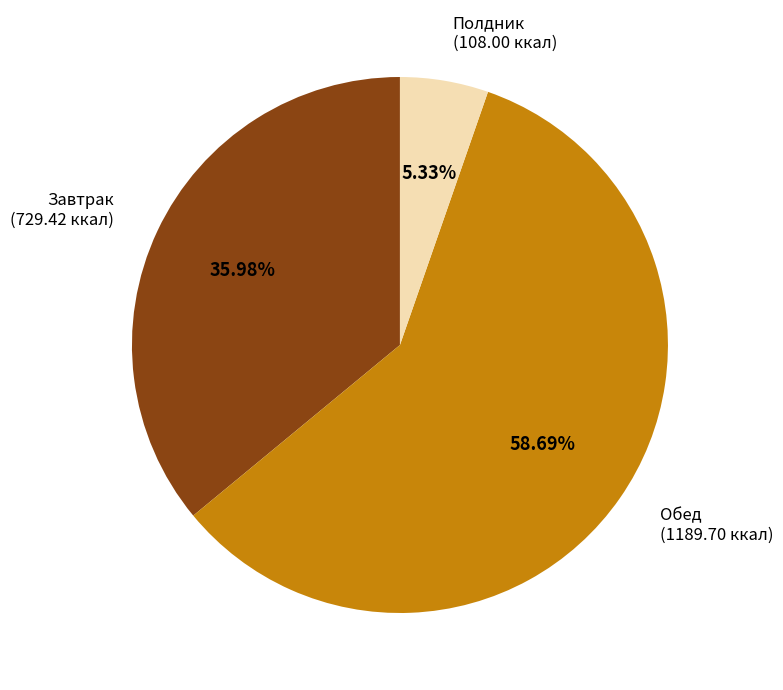

Which category has the smallest portion of the pie?

Полдник